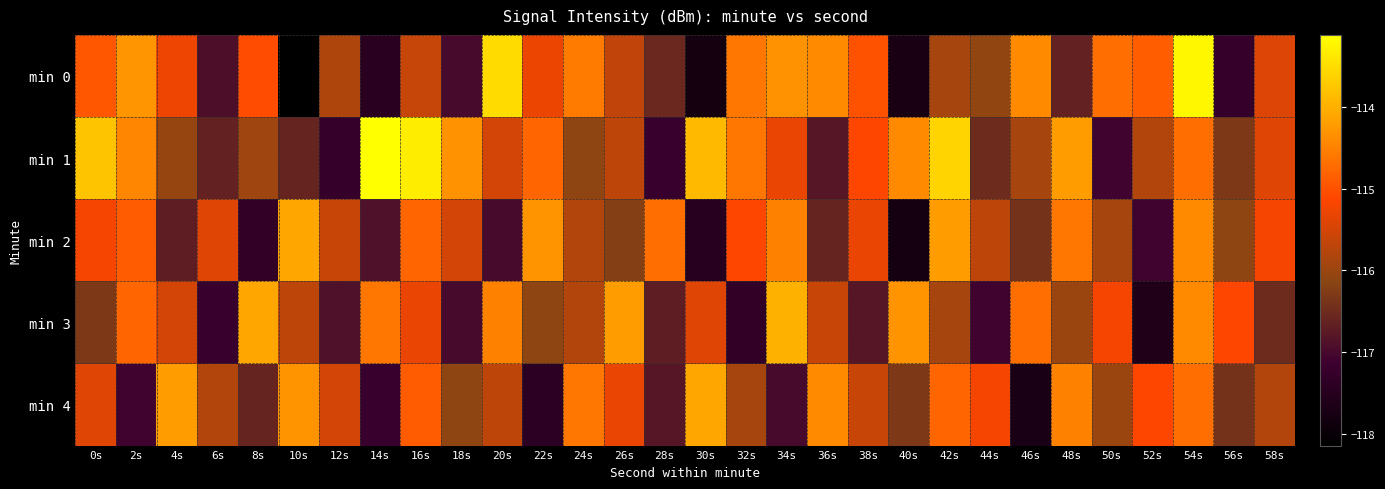

Reading left to right, what are all the values shown in this chart?

min 0: 0s=-114.9	2s=-114.3	4s=-115.3	6s=-116.9	8s=-115.0	10s=-118.1	12s=-115.8	14s=-117.4	16s=-115.6	18s=-117.0	20s=-113.5	22s=-115.3	24s=-114.6	26s=-115.7	28s=-116.5	30s=-117.8	32s=-114.6	34s=-114.3	36s=-114.4	38s=-115.0	40s=-117.7	42s=-115.9	44s=-116.1	46s=-114.4	48s=-116.6	50s=-114.7	52s=-114.9	54s=-113.2	56s=-117.2	58s=-115.4
min 1: 0s=-113.8	2s=-114.4	4s=-116.0	6s=-116.6	8s=-116.0	10s=-116.6	12s=-117.2	14s=-113.1	16s=-113.3	18s=-114.3	20s=-115.5	22s=-114.8	24s=-116.1	26s=-115.7	28s=-117.2	30s=-113.9	32s=-114.6	34s=-115.3	36s=-116.8	38s=-115.1	40s=-114.4	42s=-113.6	44s=-116.5	46s=-115.9	48s=-114.2	50s=-117.1	52s=-115.8	54s=-114.7	56s=-116.3	58s=-115.4
min 2: 0s=-115.2	2s=-114.9	4s=-116.7	6s=-115.4	8s=-117.3	10s=-114.1	12s=-115.6	14s=-116.9	16s=-114.8	18s=-115.5	20s=-117.0	22s=-114.3	24s=-115.8	26s=-116.2	28s=-114.7	30s=-117.5	32s=-115.1	34s=-114.5	36s=-116.6	38s=-115.3	40s=-117.8	42s=-114.2	44s=-115.7	46s=-116.4	48s=-114.6	50s=-115.9	52s=-117.1	54s=-114.4	56s=-116.1	58s=-115.2
min 3: 0s=-116.3	2s=-114.8	4s=-115.5	6s=-117.2	8s=-114.1	10s=-115.7	12s=-116.9	14s=-114.6	16s=-115.3	18s=-117.0	20s=-114.5	22s=-116.1	24s=-115.8	26s=-114.2	28s=-116.7	30s=-115.4	32s=-117.3	34s=-114.0	36s=-115.6	38s=-116.8	40s=-114.3	42s=-115.9	44s=-117.1	46s=-114.7	48s=-116.0	50s=-115.2	52s=-117.6	54s=-114.4	56s=-115.1	58s=-116.5
min 4: 0s=-115.4	2s=-117.1	4s=-114.2	6s=-115.8	8s=-116.6	10s=-114.3	12s=-115.5	14s=-117.2	16s=-114.9	18s=-116.1	20s=-115.7	22s=-117.4	24s=-114.6	26s=-115.3	28s=-116.8	30s=-114.1	32s=-115.9	34s=-117.0	36s=-114.4	38s=-115.6	40s=-116.3	42s=-114.8	44s=-115.2	46s=-117.7	48s=-114.5	50s=-116.0	52s=-115.1	54s=-114.7	56s=-116.4	58s=-115.8